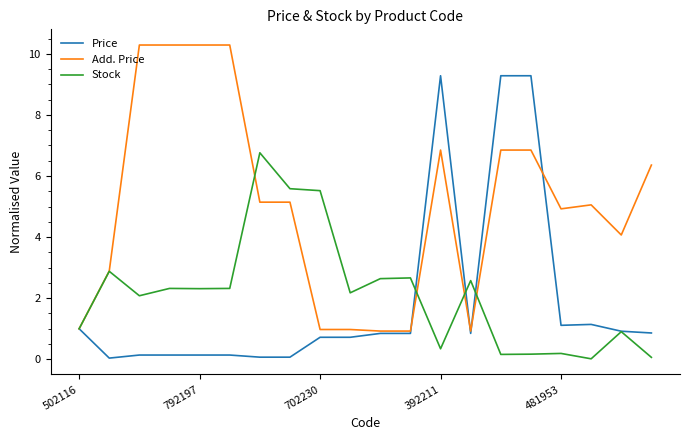

Which series has the largest total across all categories?

Add. Price